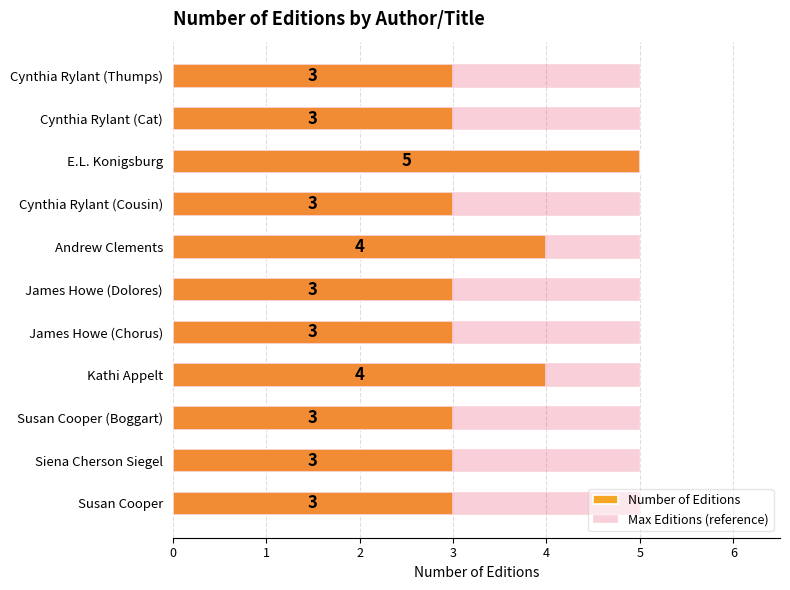

Are the bars horizontal?

Yes